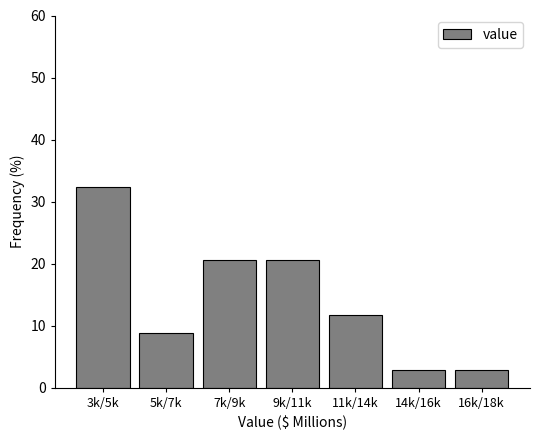

Reading left to right, transcribe all the data shown in this chart.

32.4	8.8	20.6	20.6	11.8	2.9	2.9